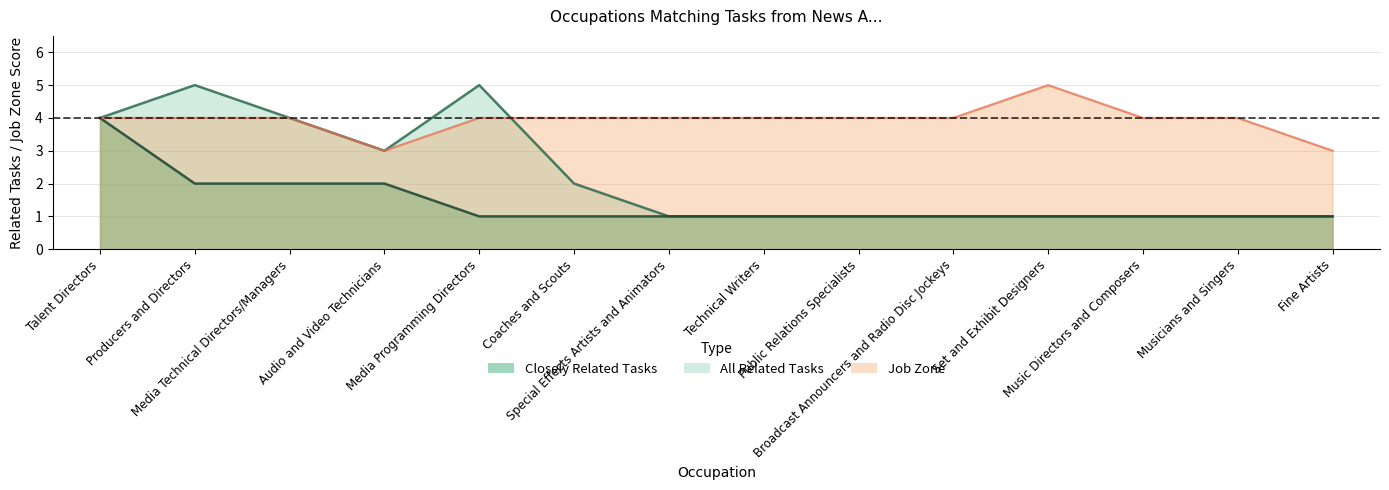

What are all the series names shown in the legend?

closely_related, all_related, job_zone